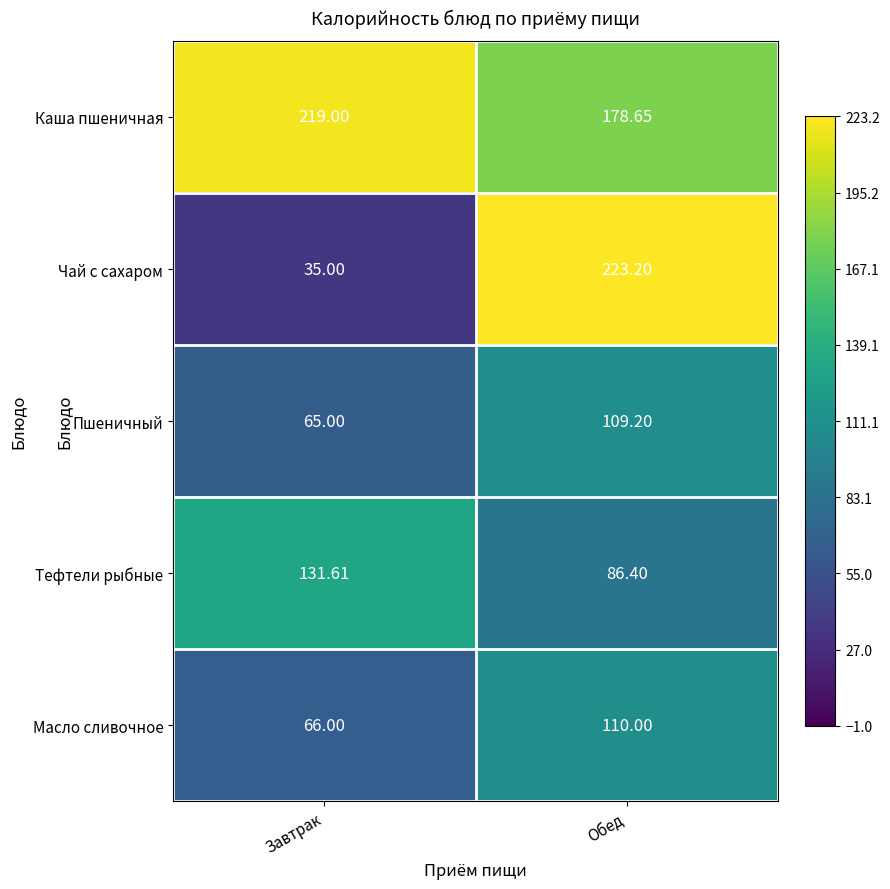

Rank the series at Завтрак from highest to lowest value.

Каша пшеничная, Тефтели рыбные, Масло сливочное, Пшеничный, Чай с сахаром